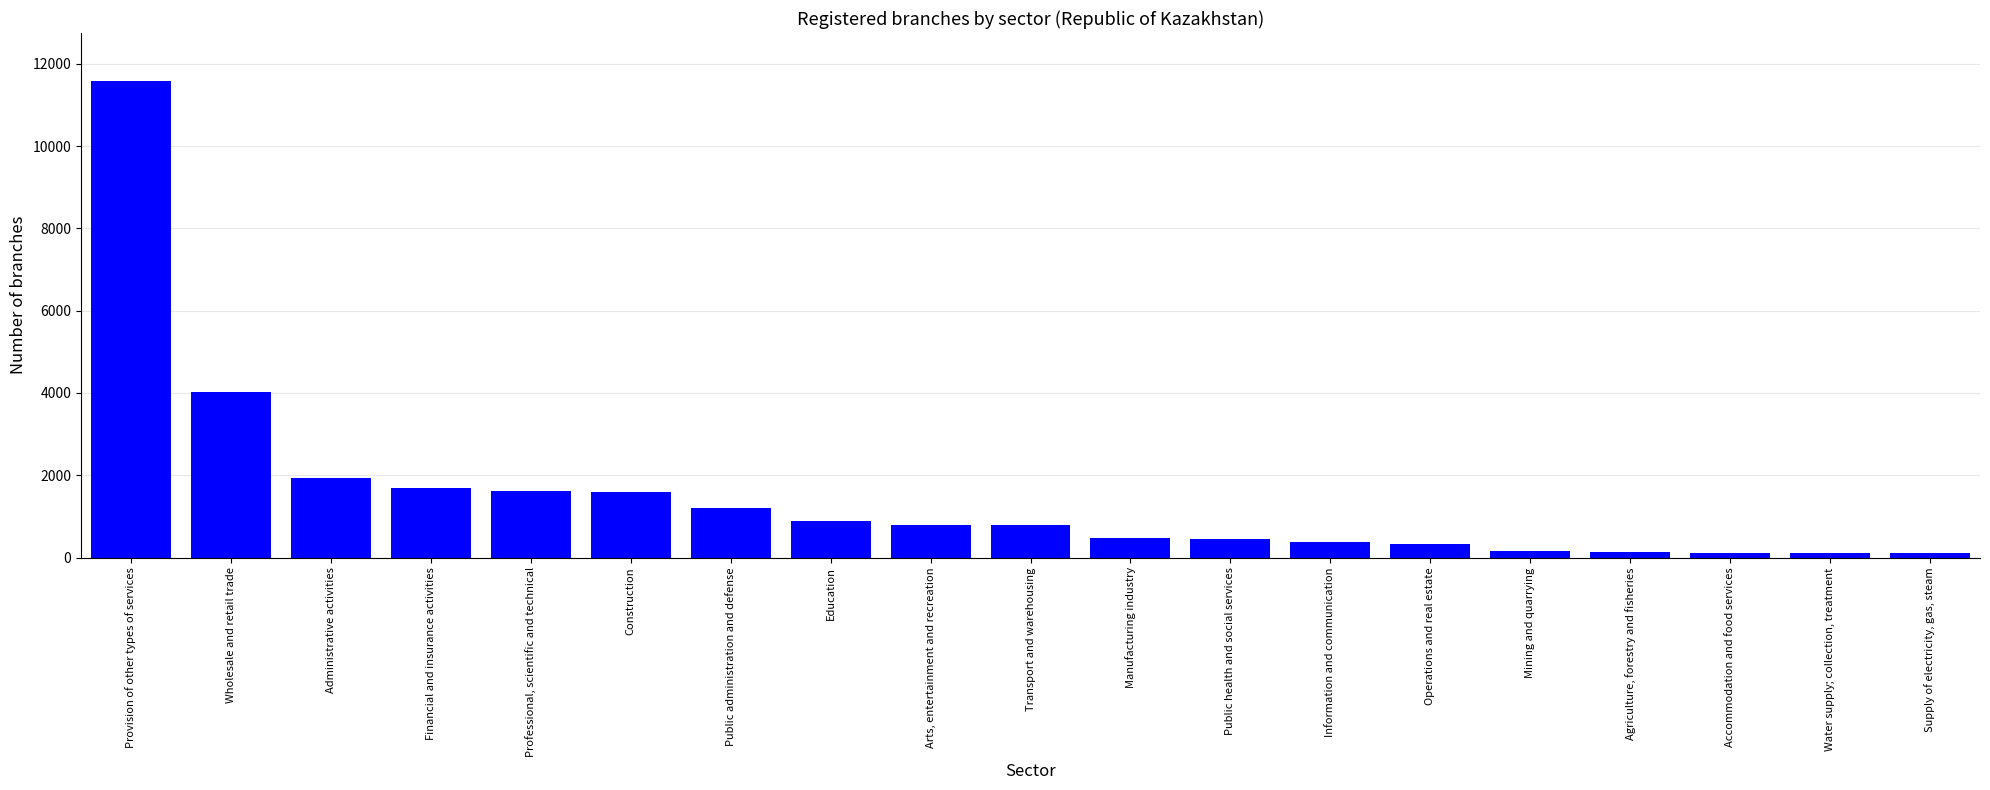

The chart shows a value of 103 at Supply of electricity, gas, steam. True or false?

True